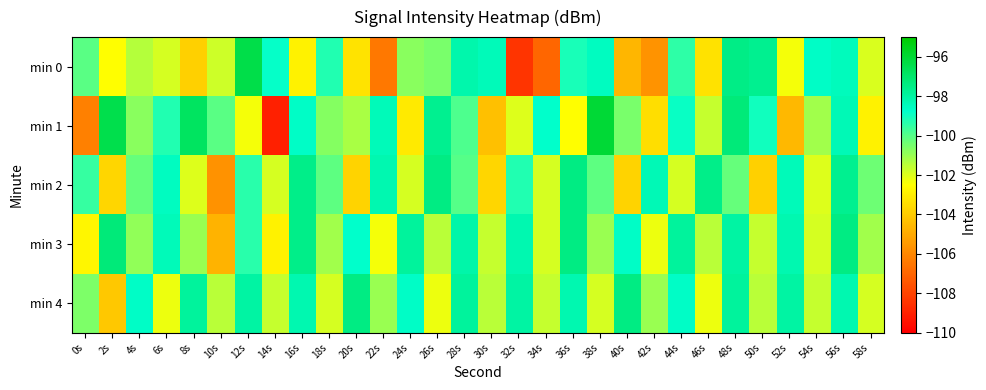

What is the total value across all series at 36s?

-494.8